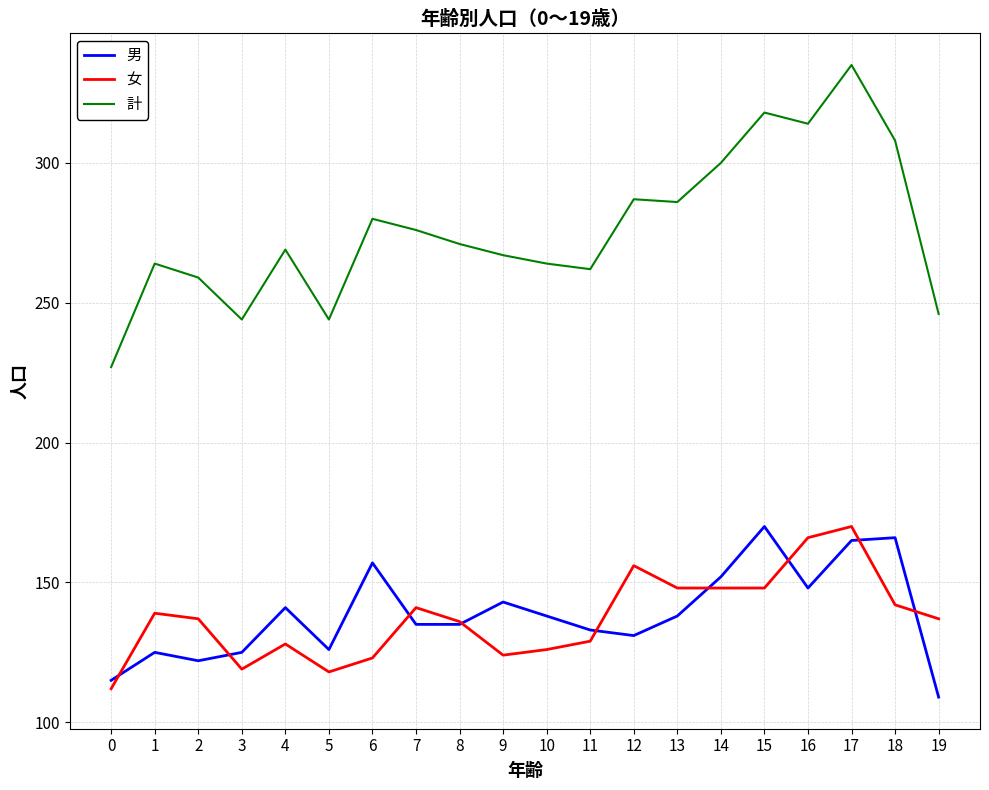

Rank the series at 15 from lowest to highest value.

女, 男, 計